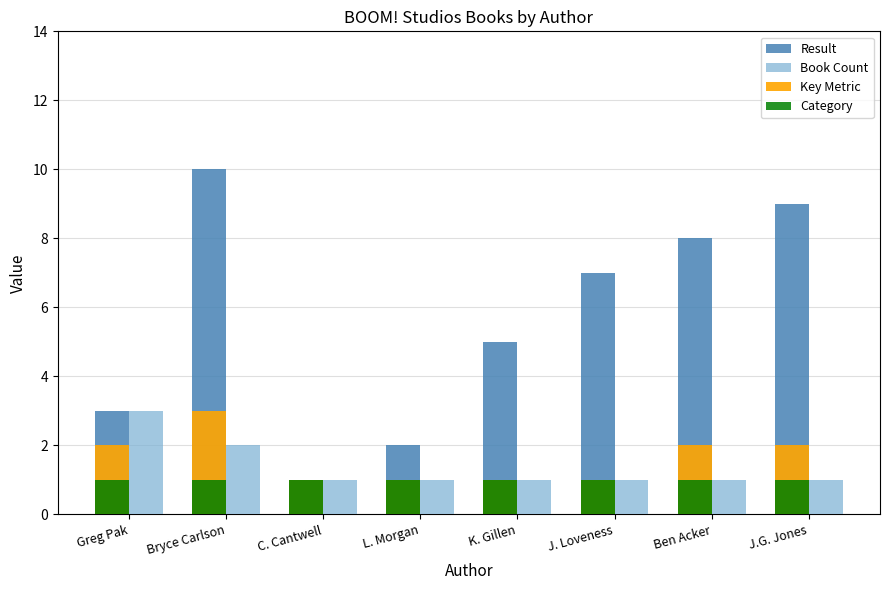

Are the bars grouped side by side (vs. stacked)?

Yes